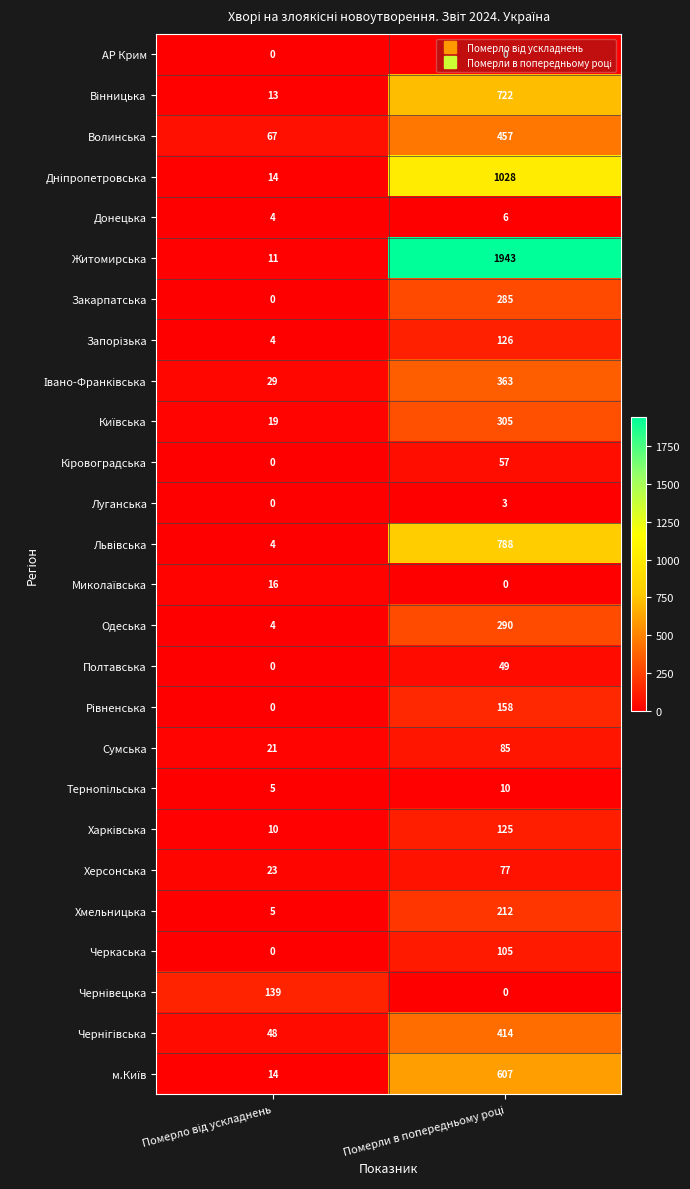

Which series has the largest total across all categories?

Житомирська